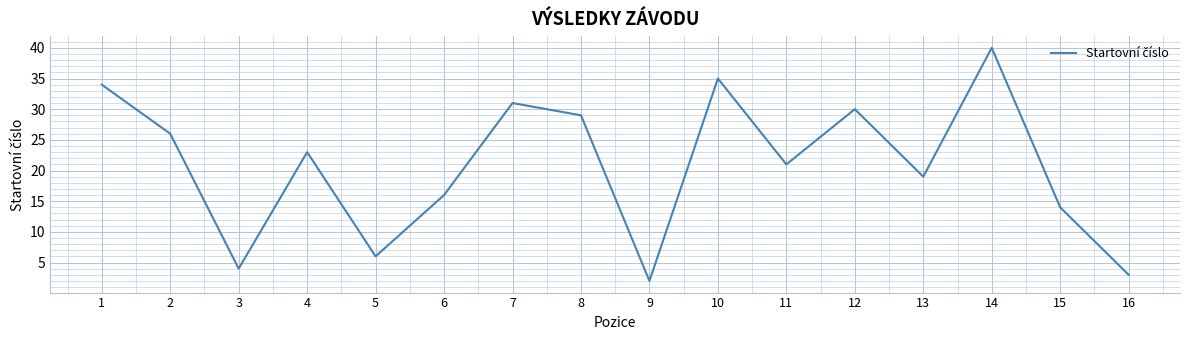

Between 16 and 13, which is larger?

13